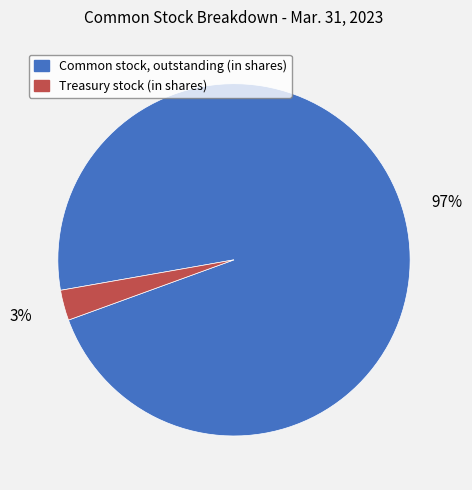

Which slice is the smallest?

Treasury stock (in shares)